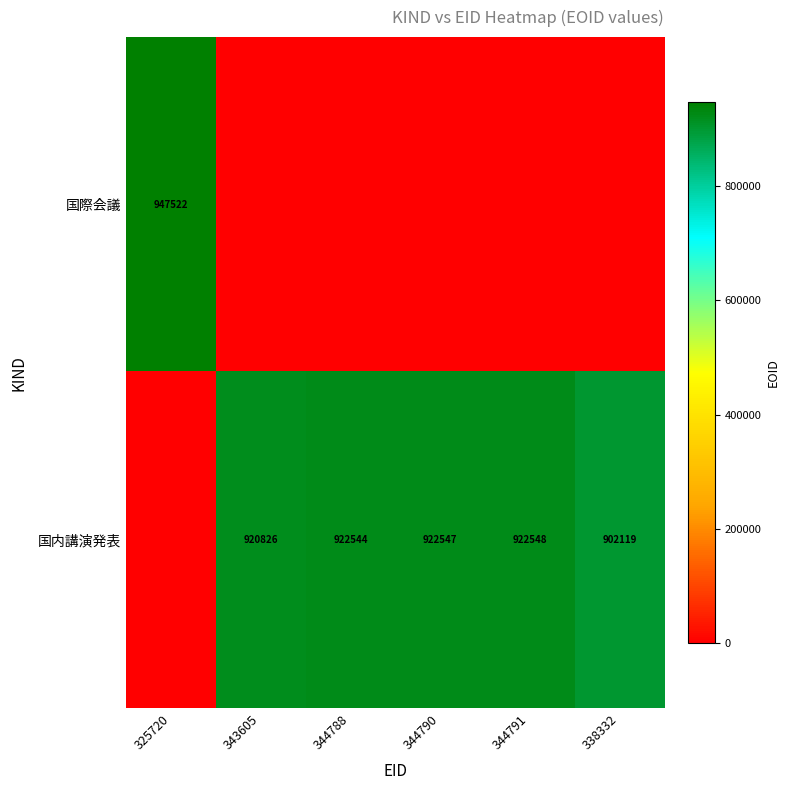

Which category has the highest value across all series?

325720